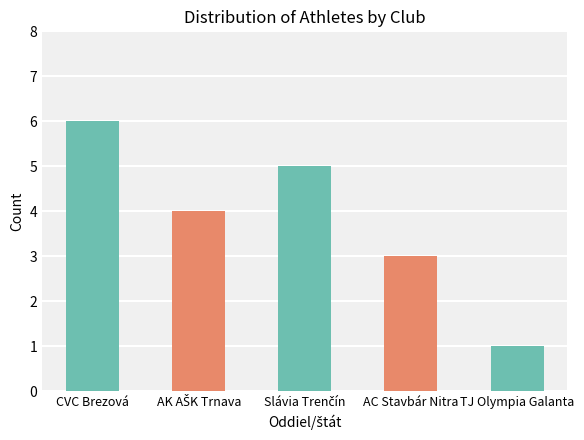

Approximately how many times larger is the value at CVC Brezová compared to AC Stavbár Nitra?

2.0